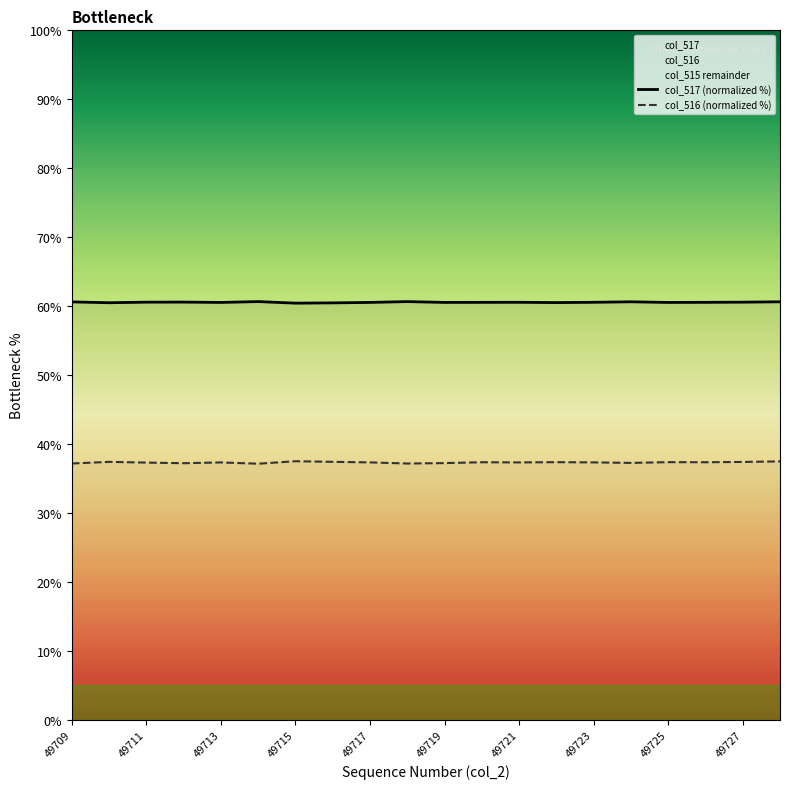

True or false: col_516 (normalized %) and col_517 (normalized %) cross at least once.

False